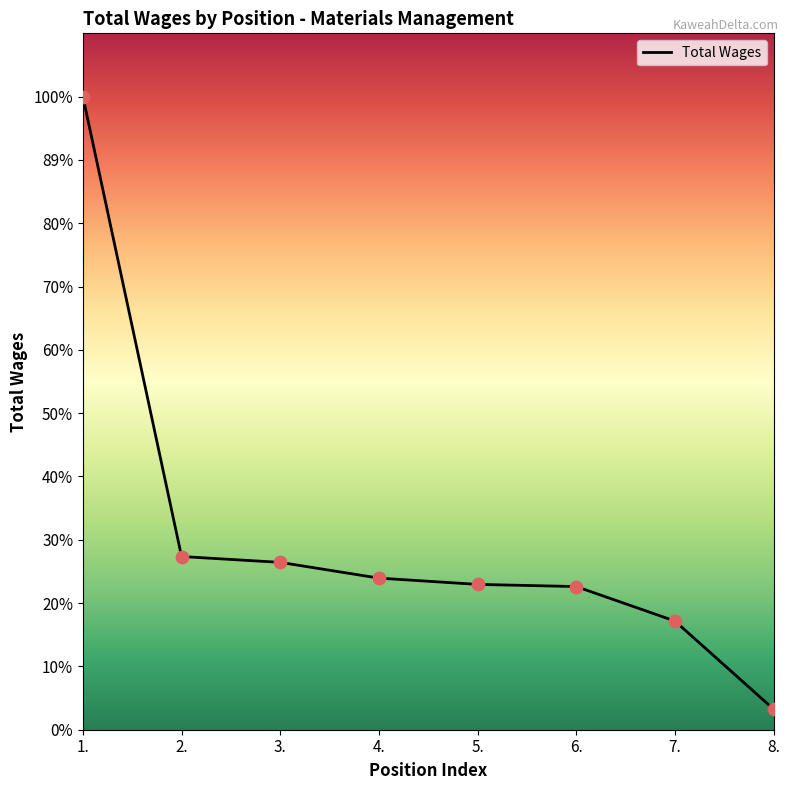

Which has a higher value, 1. or 3.?

1.